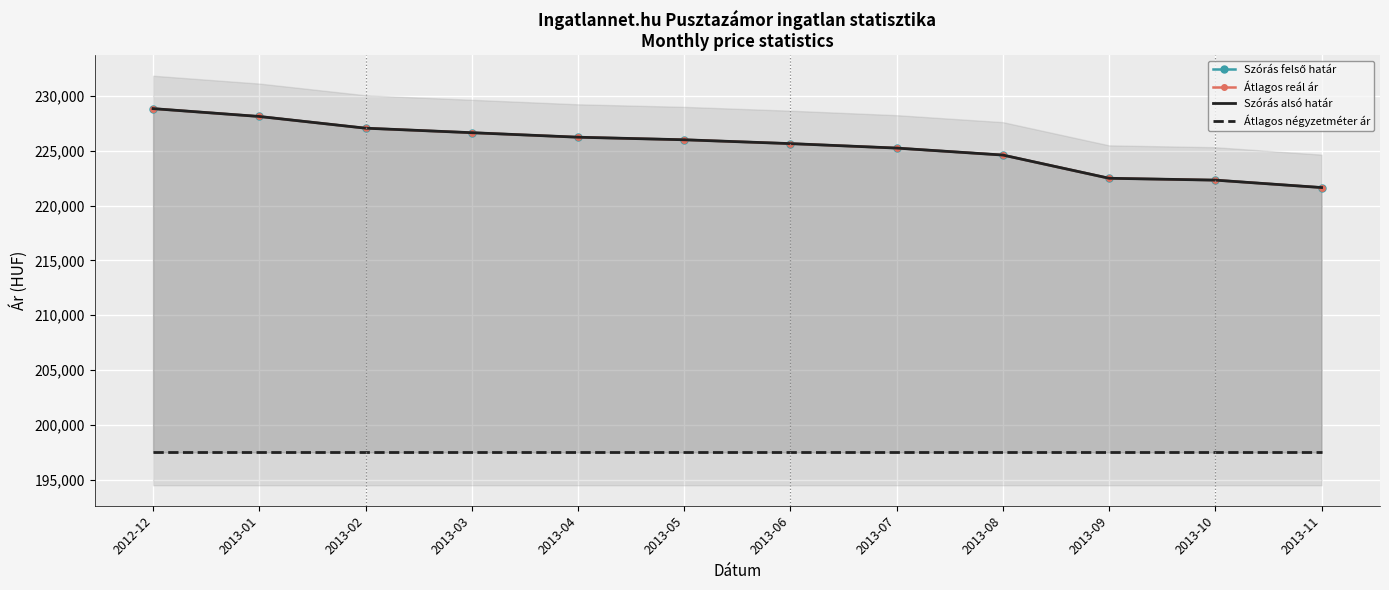

At 2013-01, list the series in order from smallest to largest.

Átlagos négyzetméter ár, Szórás felső határ, Átlagos reál ár, Szórás alsó határ